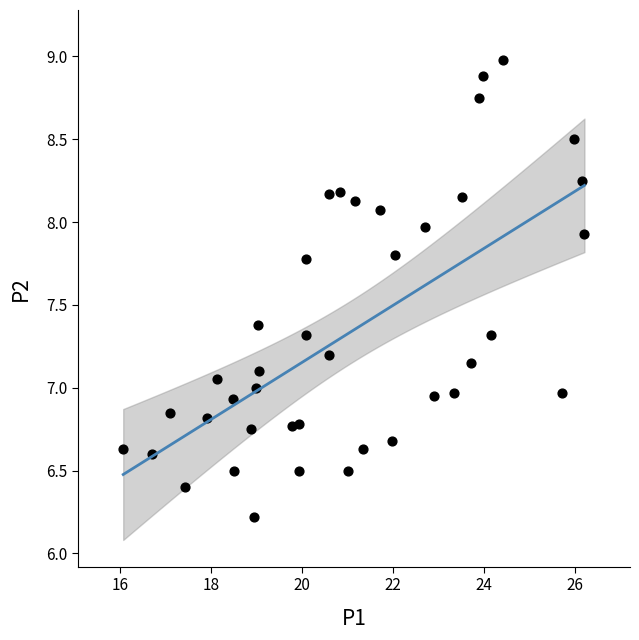

What is the range of X values (max minus min)?

10.1